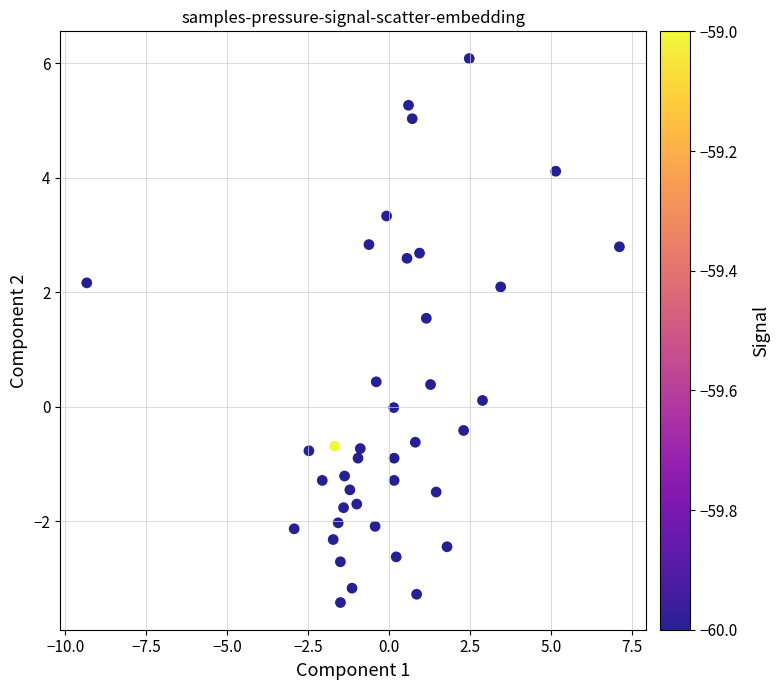

What is the range of X values (max minus min)?

16.5